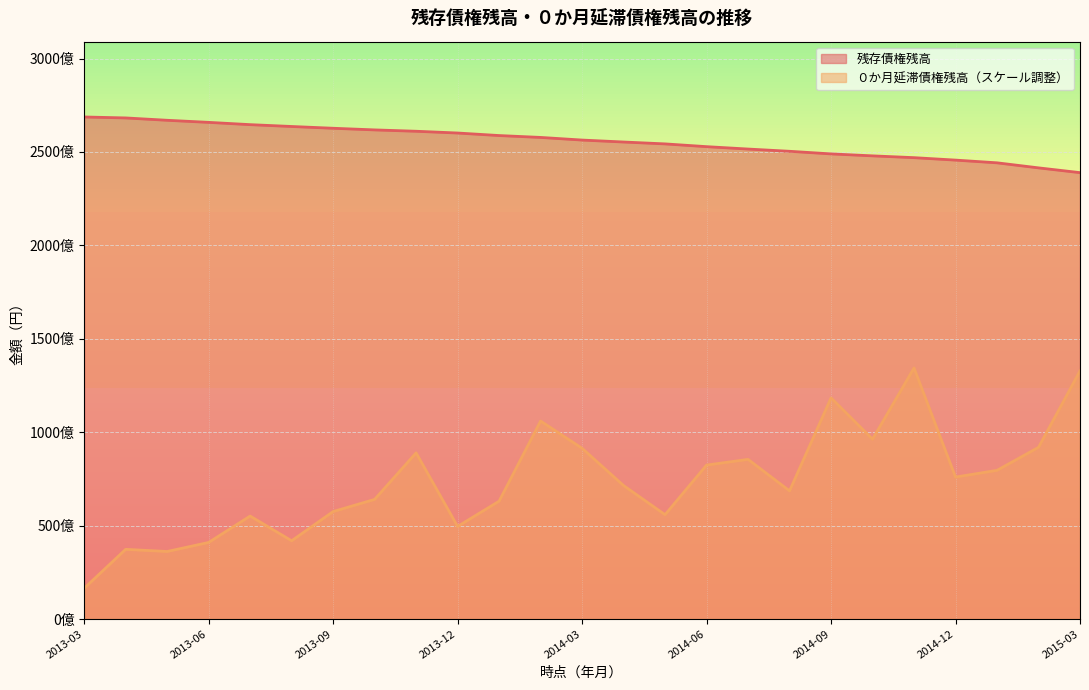

What are all the series names shown in the legend?

残存債権残高, ０か月延滞債権残高（スケール調整）